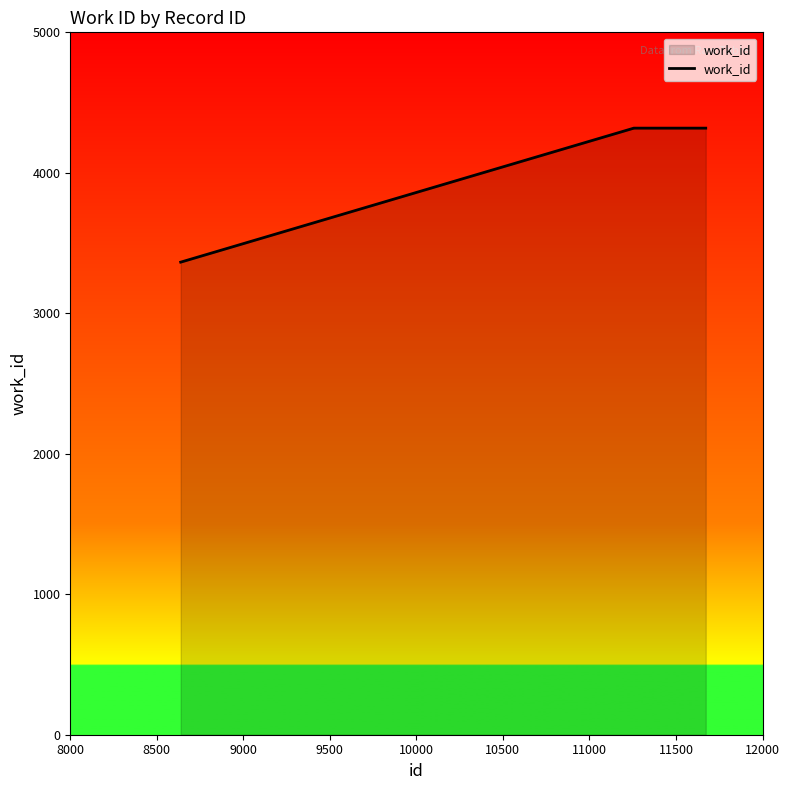

True or false: the data has more than 1 interior local peaks.

False